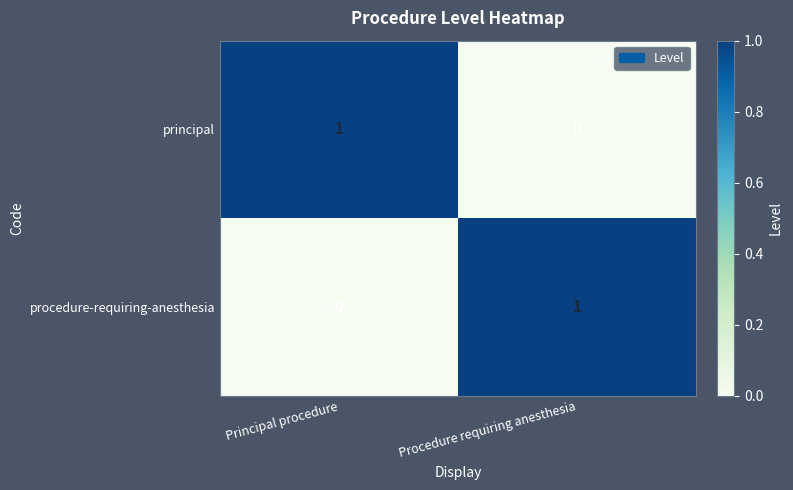

Is it true that principal equals 2 at Principal procedure?

False